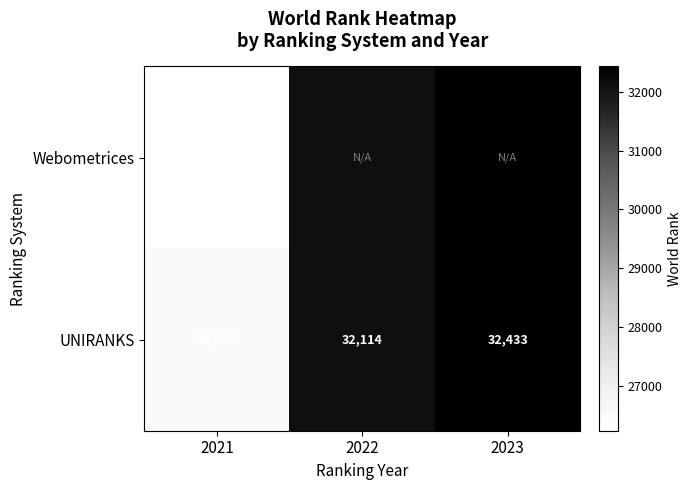

Is it true that UNIRANKS equals 42905 at 2022?

False